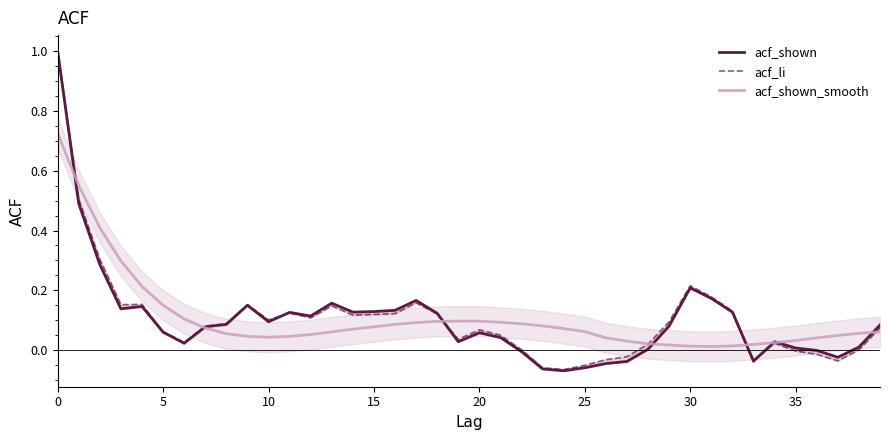

What is the value of the acf_li point at the 32nd from the left?

0.2